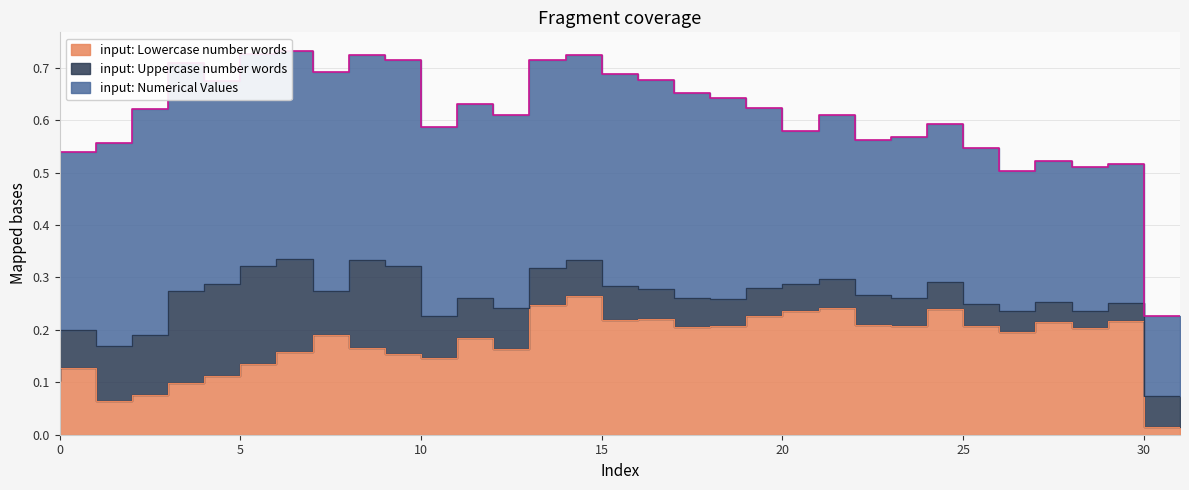

What value does the input: Lowercase number words series have at 5?

0.1